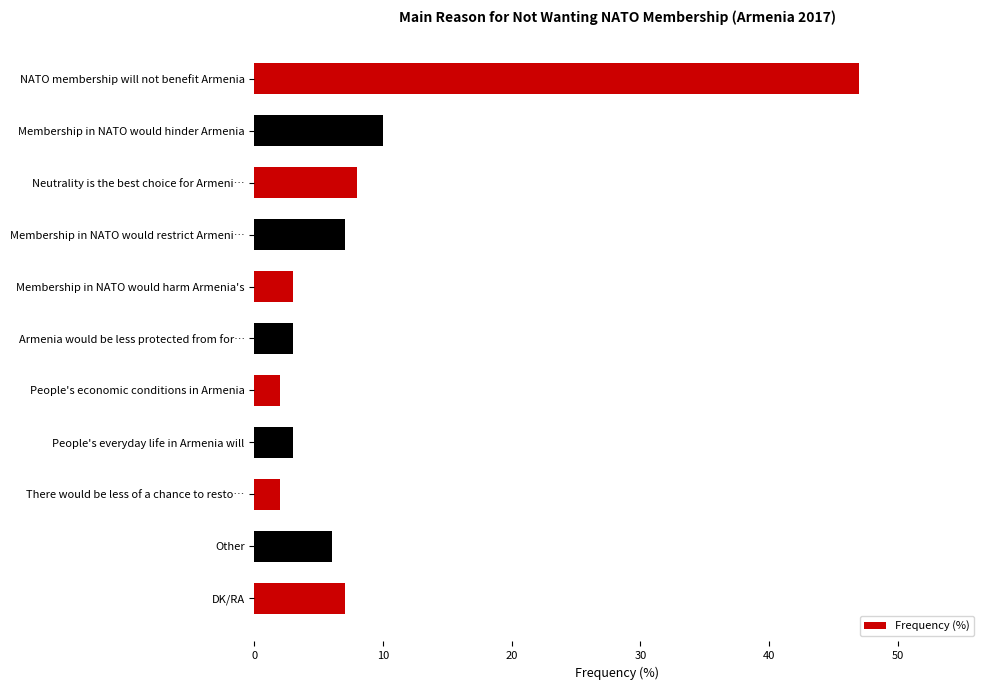

Reading top to bottom, transcribe all the data shown in this chart.

47	10	8	7	3	3	2	3	2	6	7